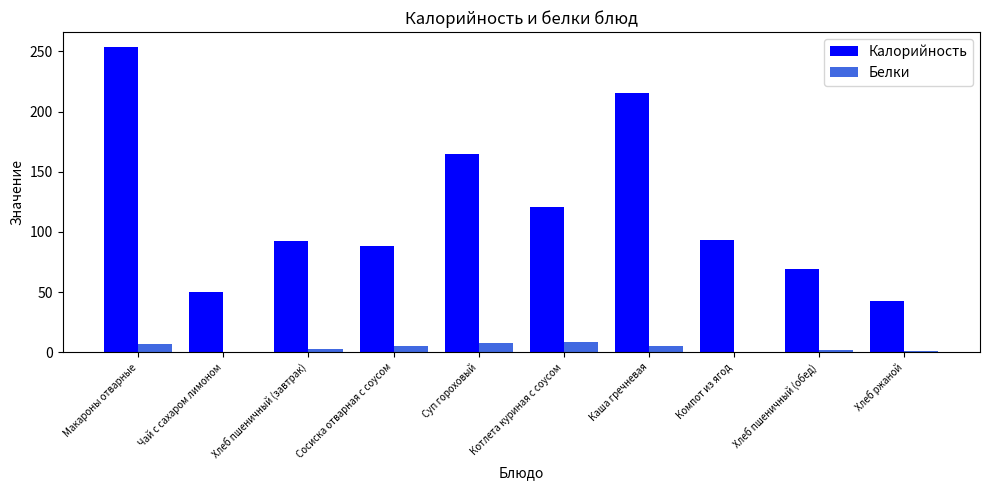

At which label does Белки first exceed 4?

Макароны отварные